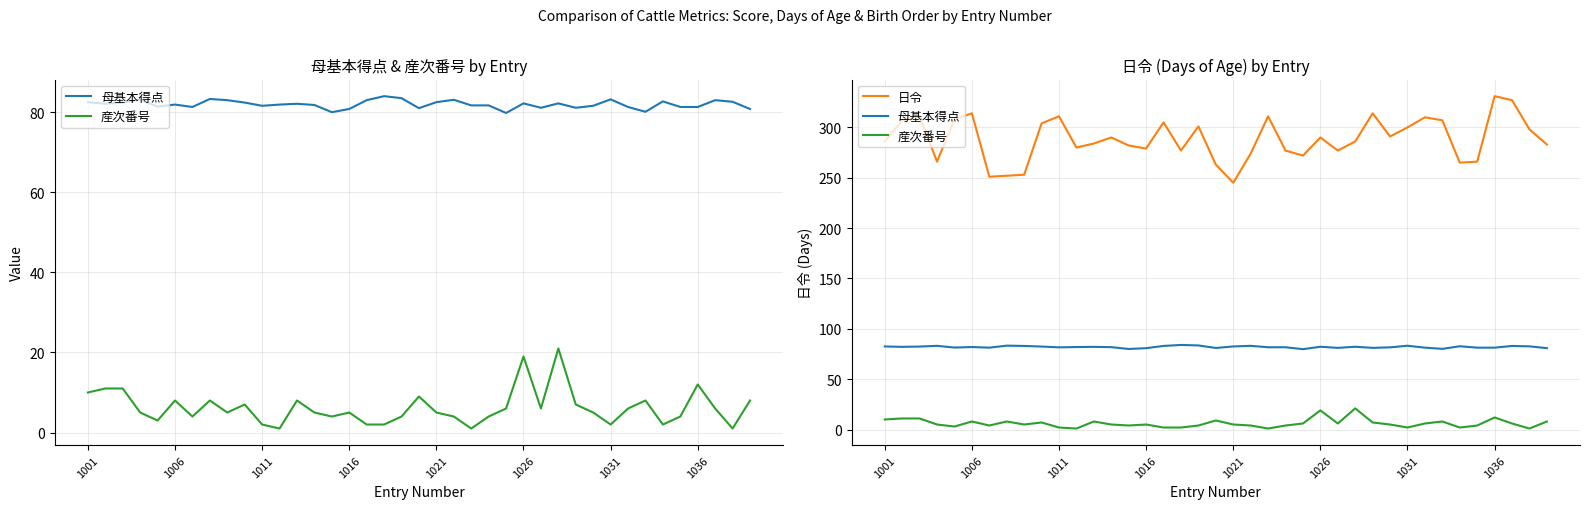

Read the 産次番号 value at 28.

7.0